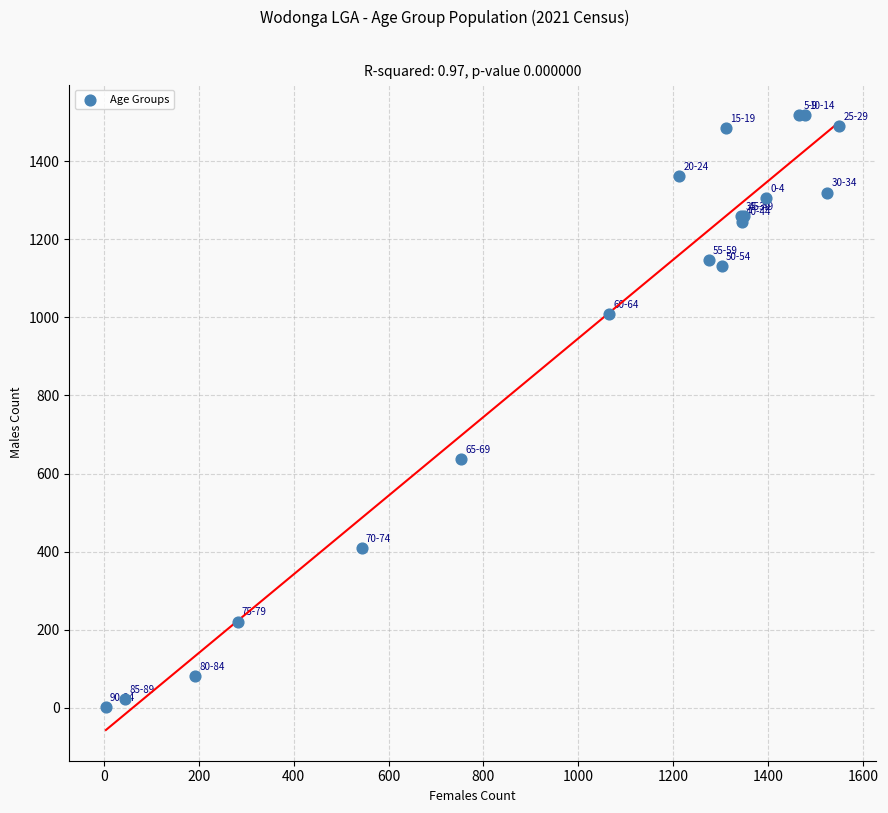

What Y value in the scatter plot is closest to 760?

637